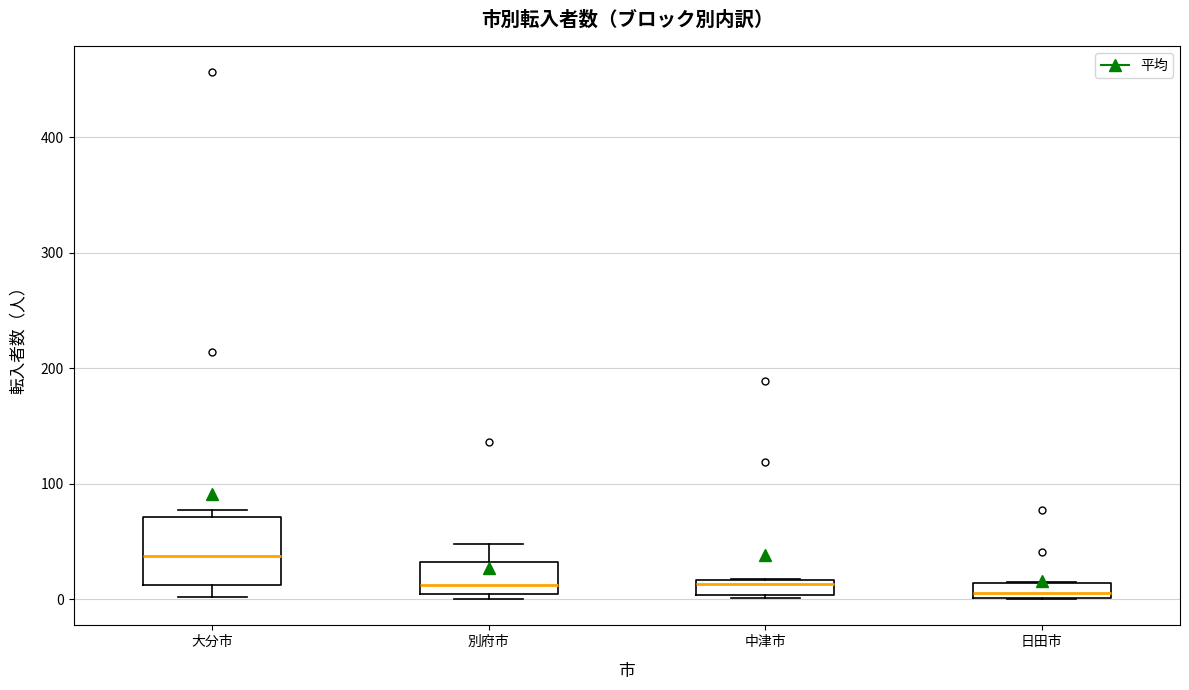

Where is the lower edge of the box for 日田市 on the y-axis? The values are not printed on the chart, so give them approximately, as read against the axis.

0